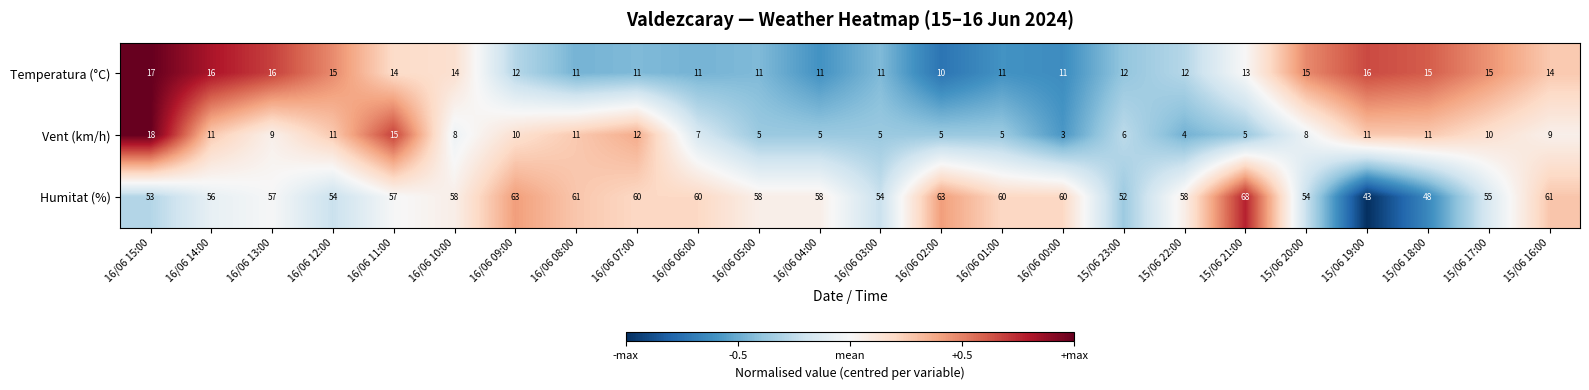

What is the difference between the second highest and minimum values in the Temperatura (°C) series?

6